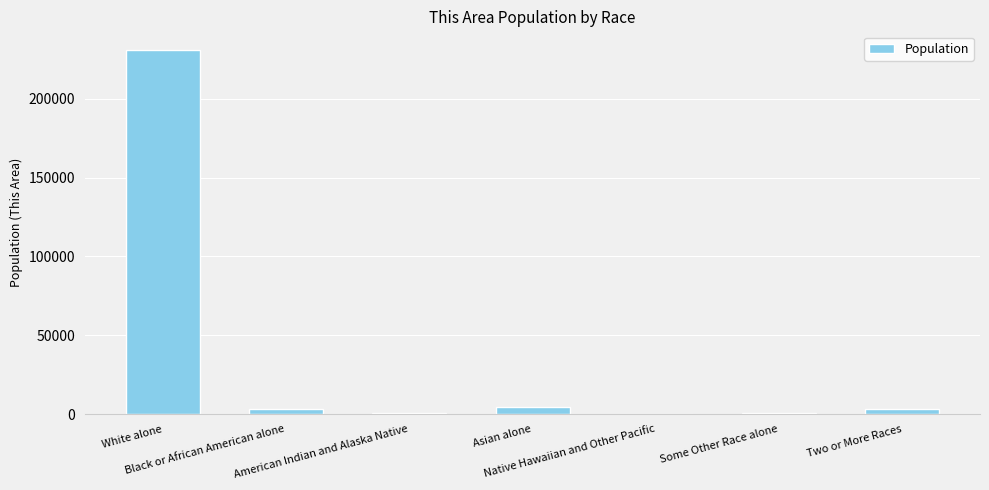

The chart shows a value of 414 at American Indian and Alaska Native. True or false?

True